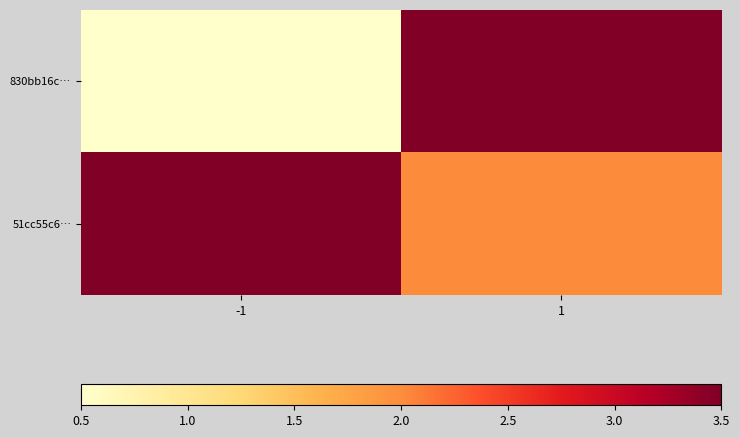

At which category does the chart reach its peak across all series?

1